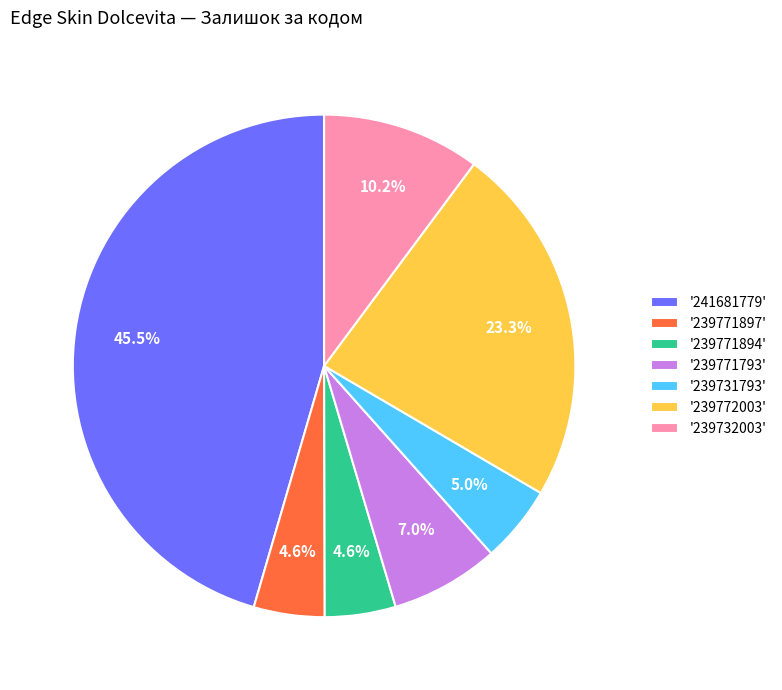

To the nearest percent, what is the difference between the largest and smallest slice percentages?

41%